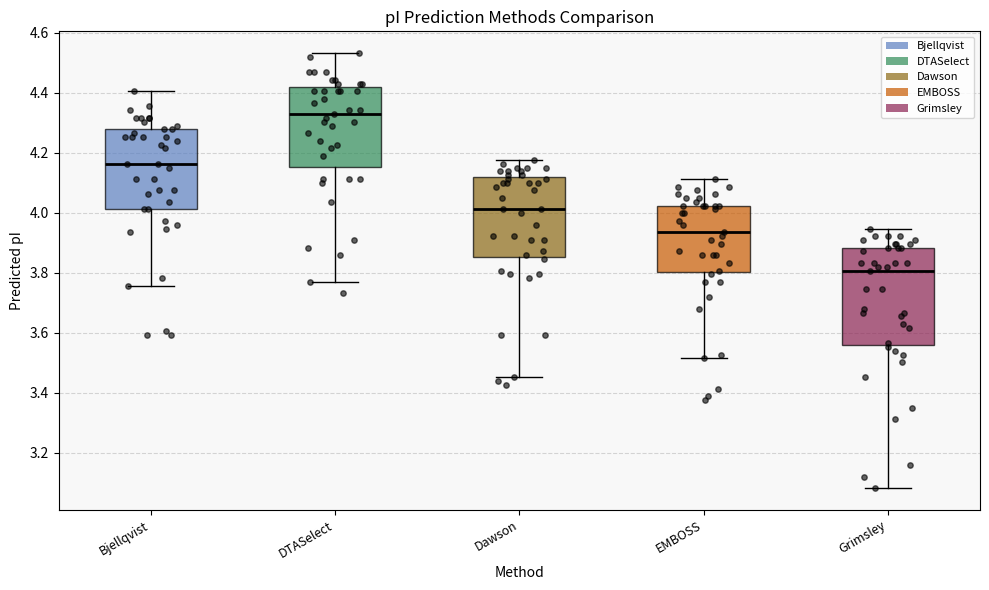

Which box's median line is the highest?

DTASelect